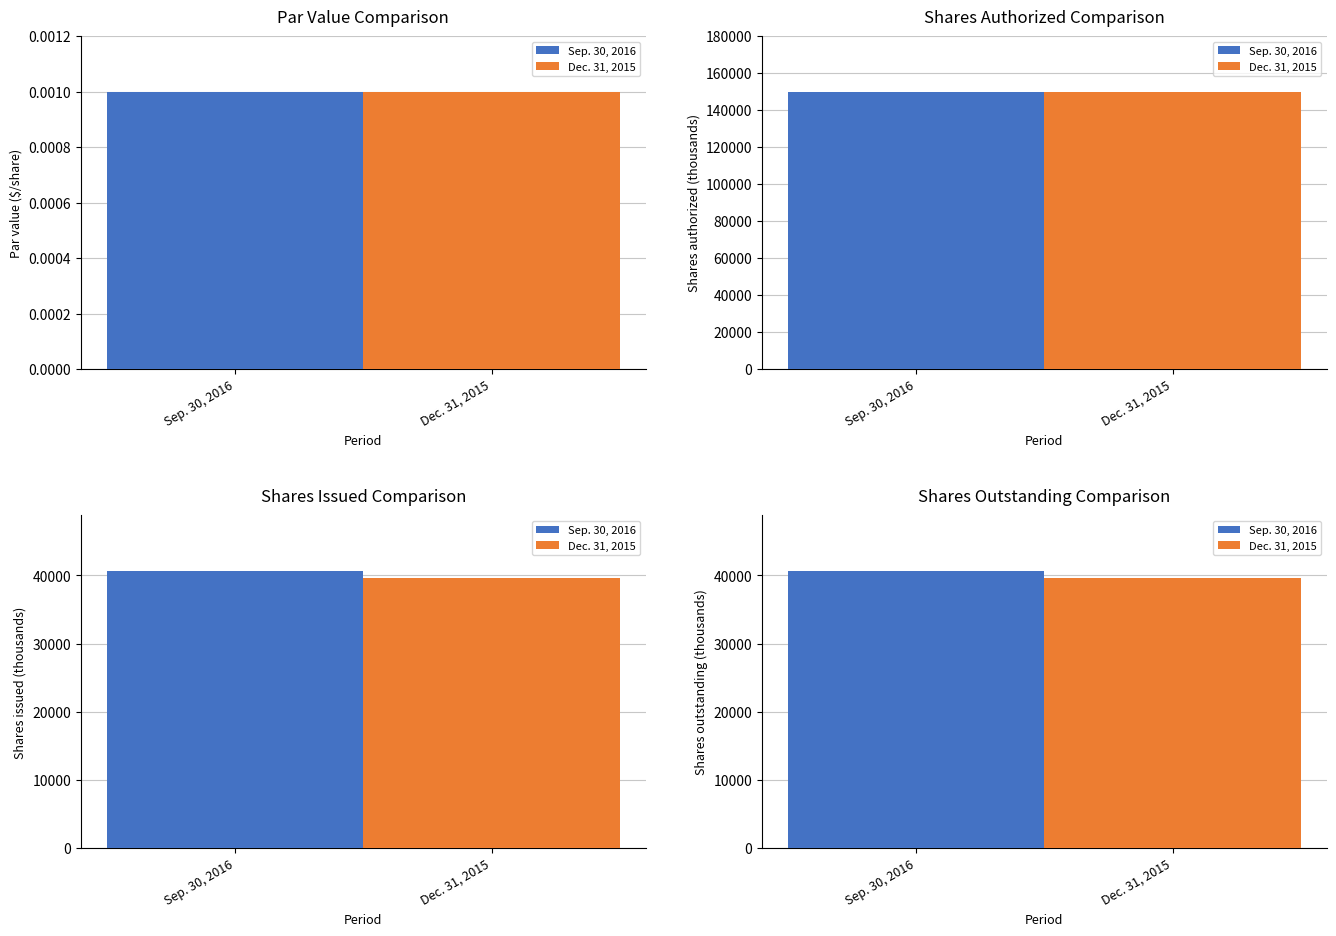

The Sep. 30, 2016 series shows 40661.0 at Shares outstanding (thousands). True or false?

True